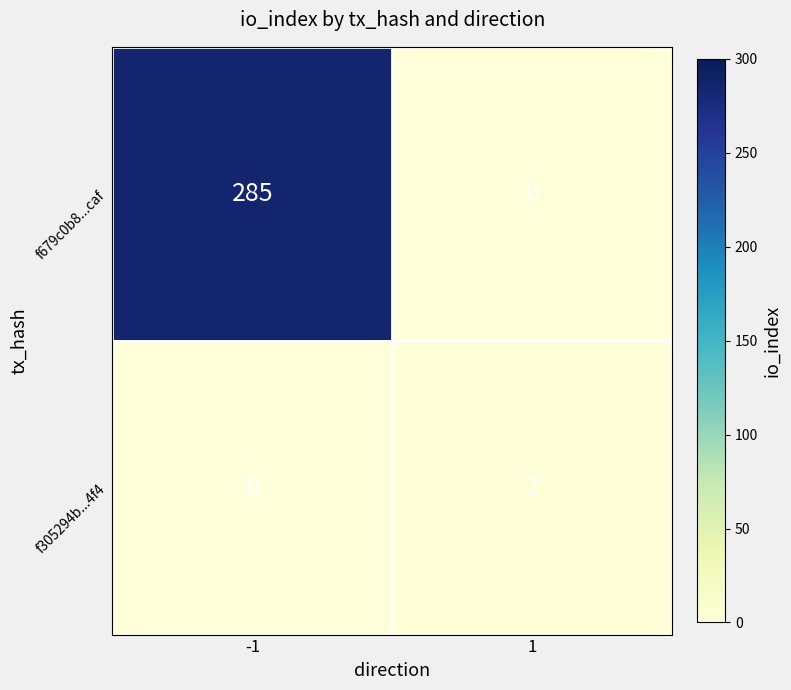

Which series has the largest range (max minus min)?

f679c0b8...caf